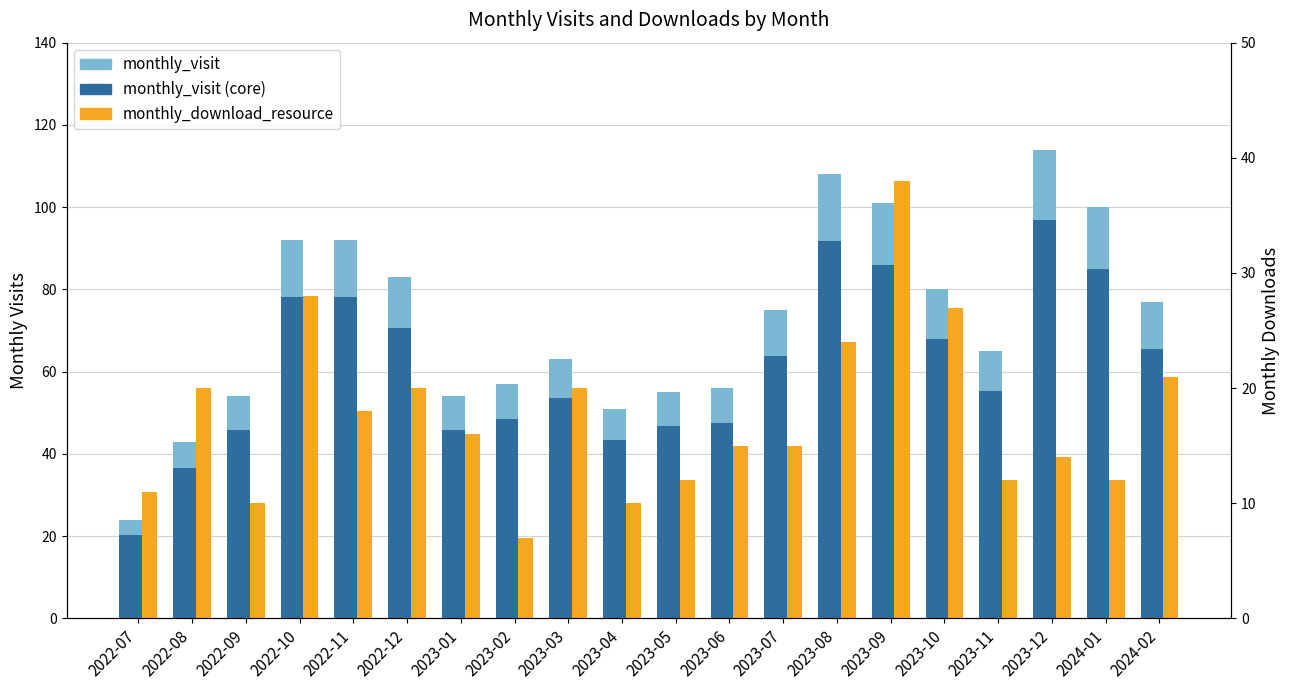

Rank the series by their maximum value, from lowest to highest.

monthly_download_resource, monthly_visit (core), monthly_visit